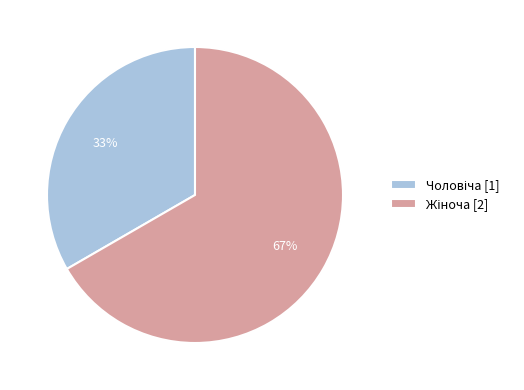

Does any single category account for the majority?

Yes